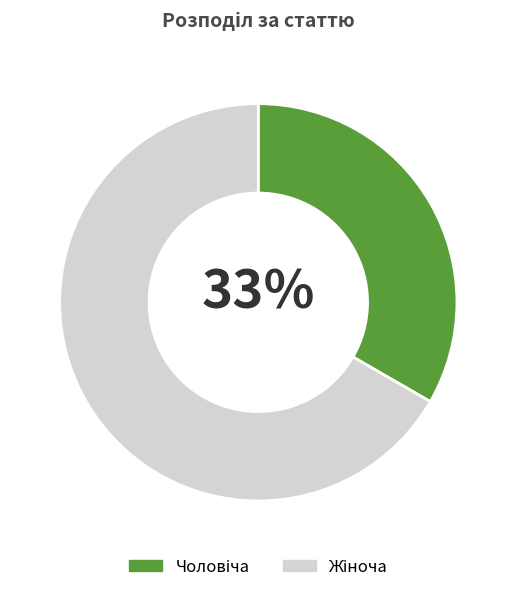

To the nearest percent, what is the average slice percentage?

50%